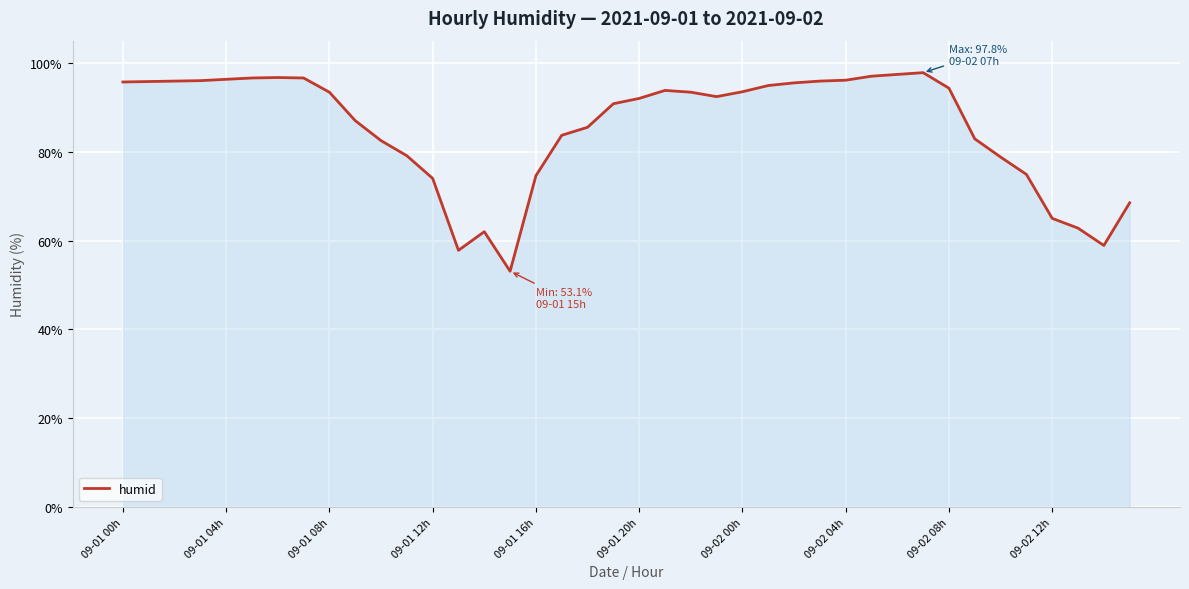

What is the difference between the maximum and minimum values?

44.7